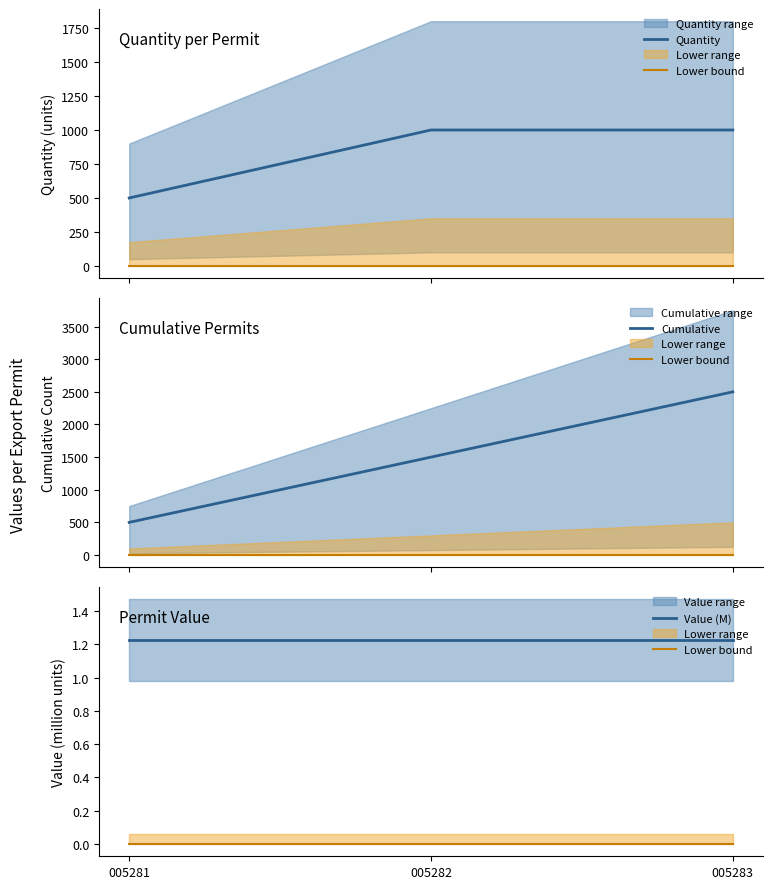

What is the difference between the highest and lowest values at 005281?

500.0